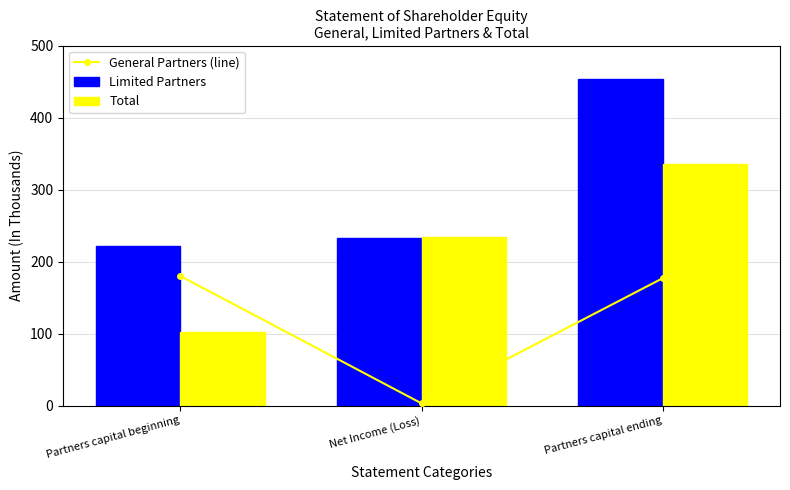

Reading left to right, list all the values displayed in this chart.

General Partners (line): Partners capital beginning=180	Net Income (Loss)=3	Partners capital ending=177
Limited Partners: Partners capital beginning=222	Net Income (Loss)=232	Partners capital ending=454
Total: Partners capital beginning=102	Net Income (Loss)=234	Partners capital ending=336